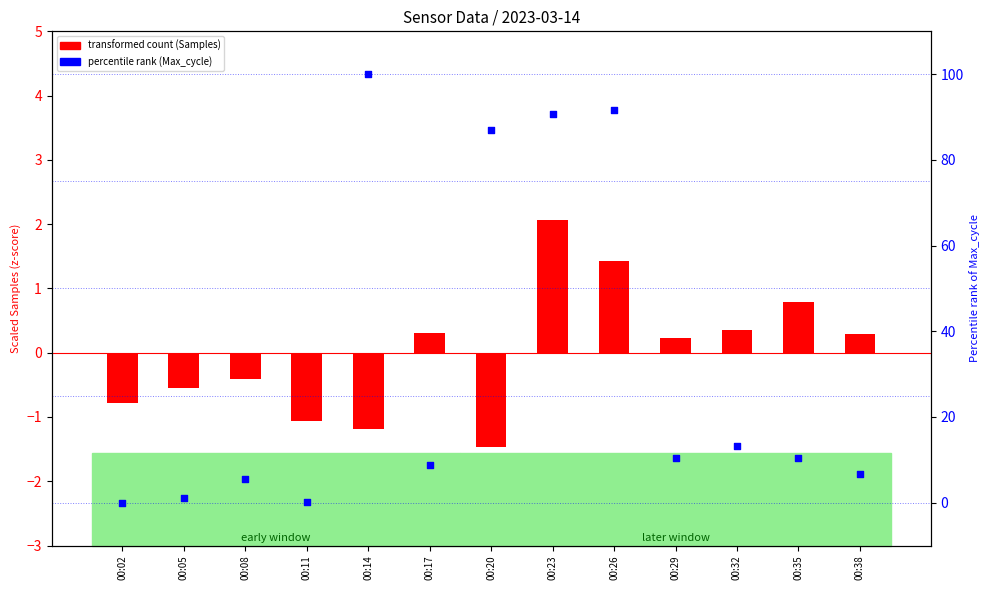

Which series has the largest Y range (max minus min)?

percentile rank (Max_cycle)